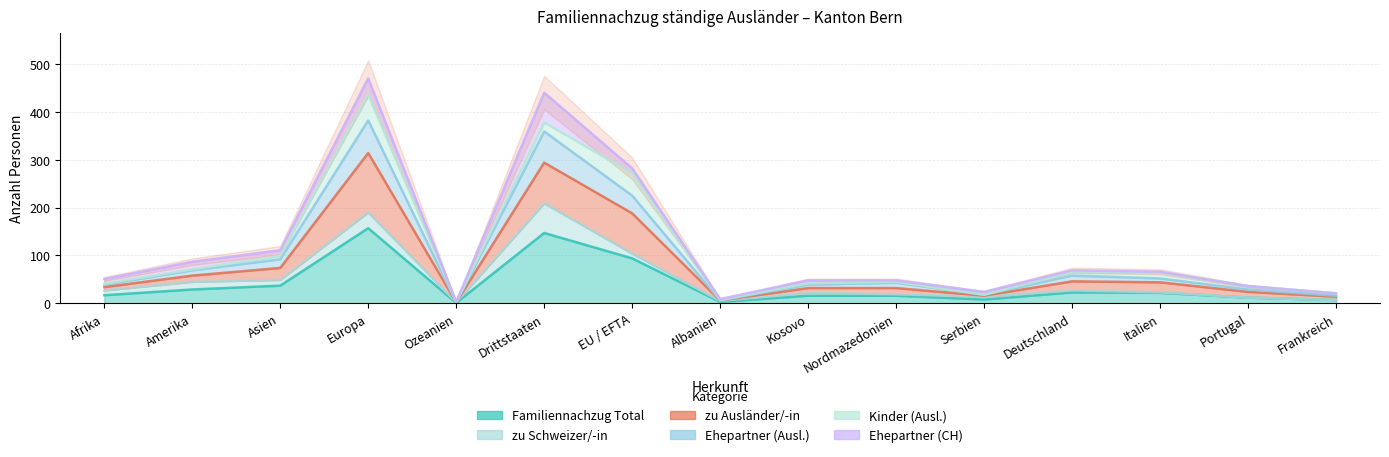

How many distinct data groups are displayed?

3